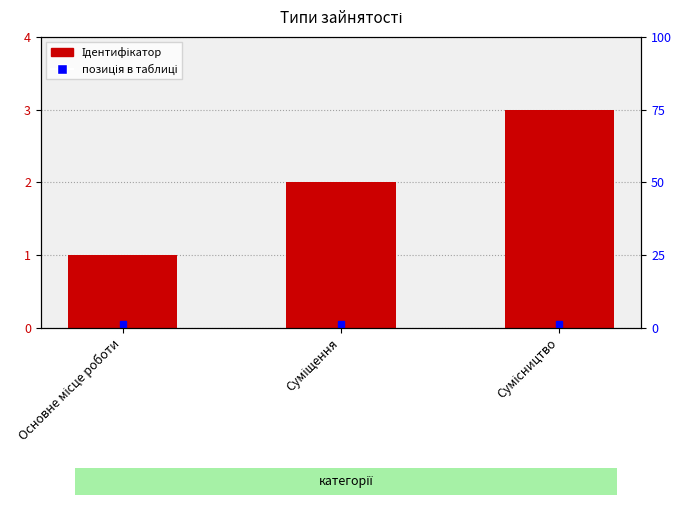

Between Основне місце роботи and Сумісництво, which is larger?

Сумісництво